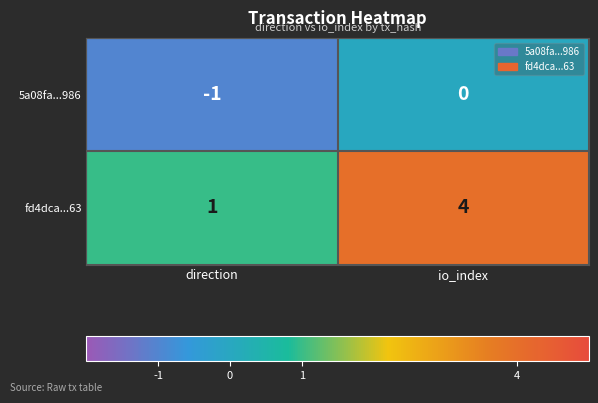

Which series has the largest total across all categories?

fd4dca...63